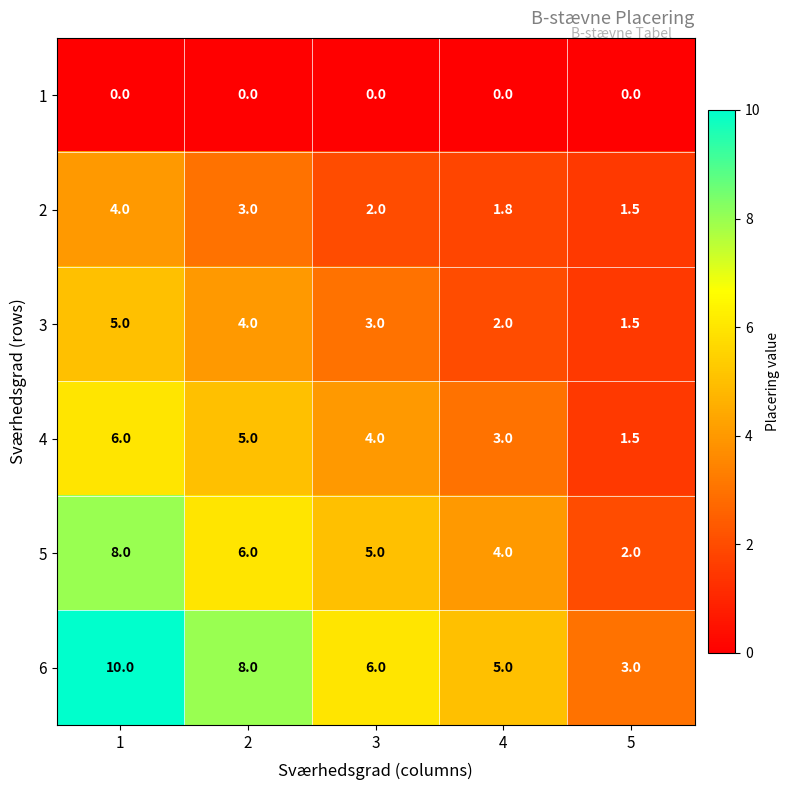

Which series has the largest total across all categories?

6